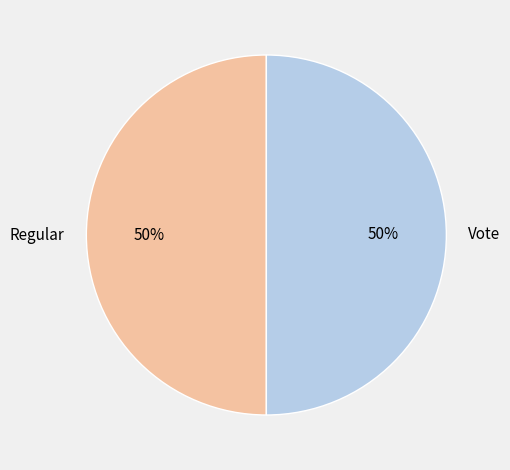

Is the sum of Regular and Vote greater than half?

Yes